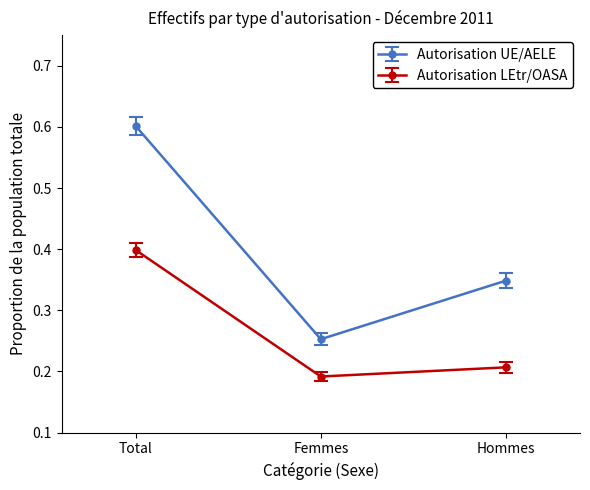

What is the total value across all series at Total?

1.0